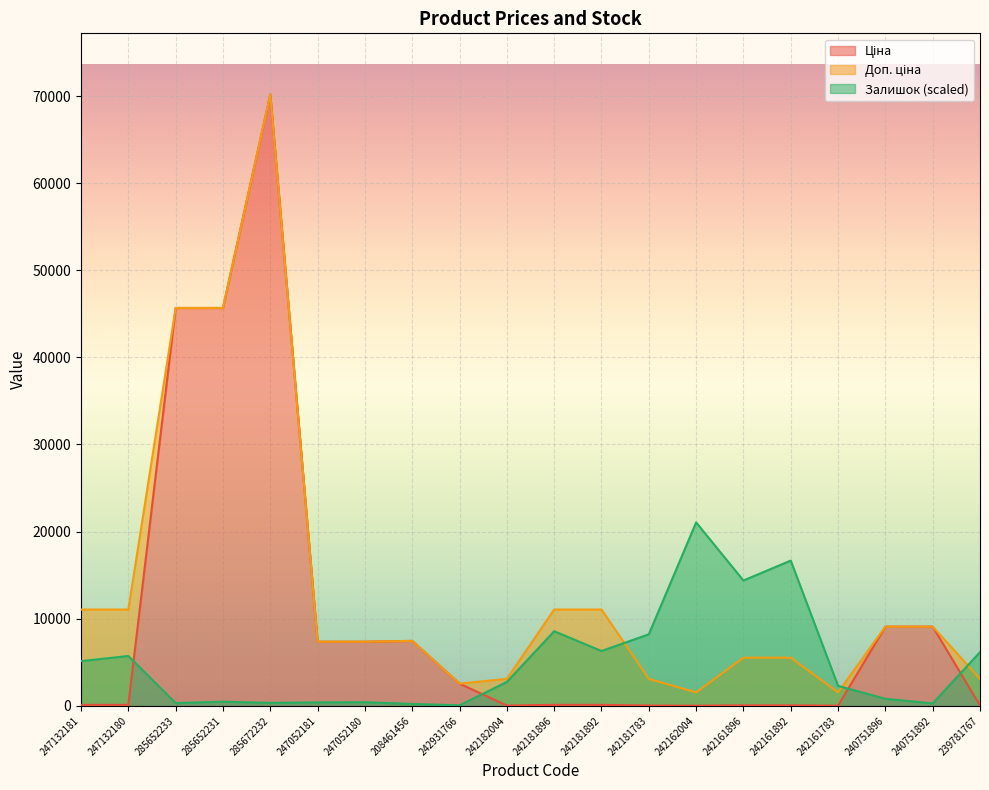

Which series has the largest total across all categories?

Доп. ціна